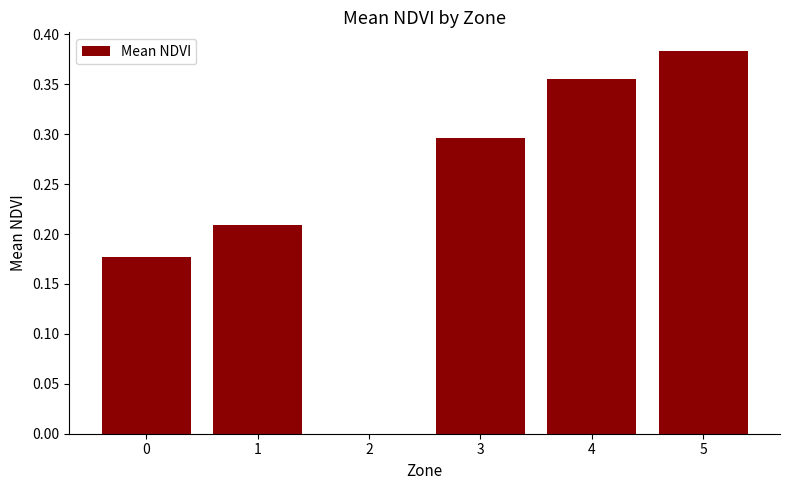

Which category has the highest value across all series?

5